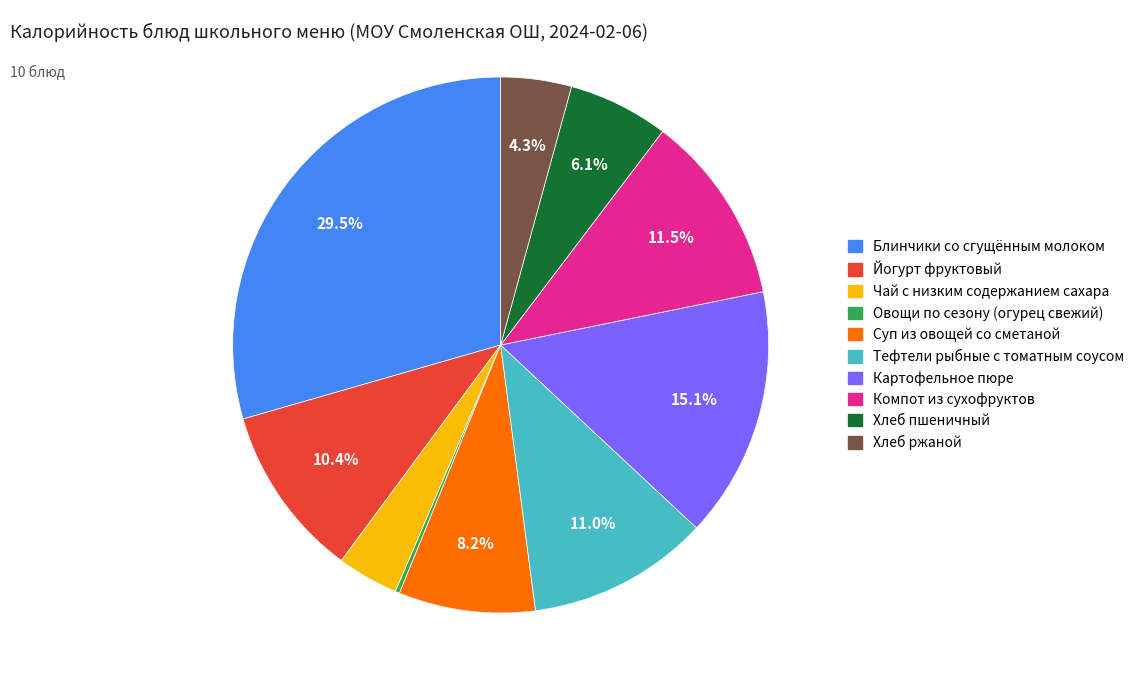

Which slice is the largest?

Блинчики со сгущённым молоком